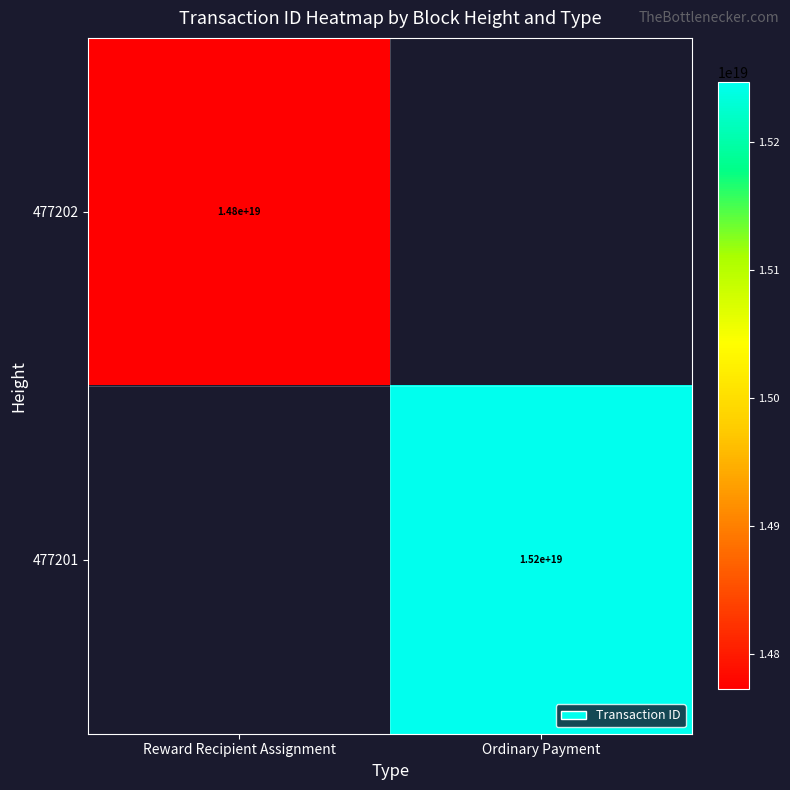

The value of 477202 at Reward Recipient Assignment is 14800000000000000000. True or false?

True